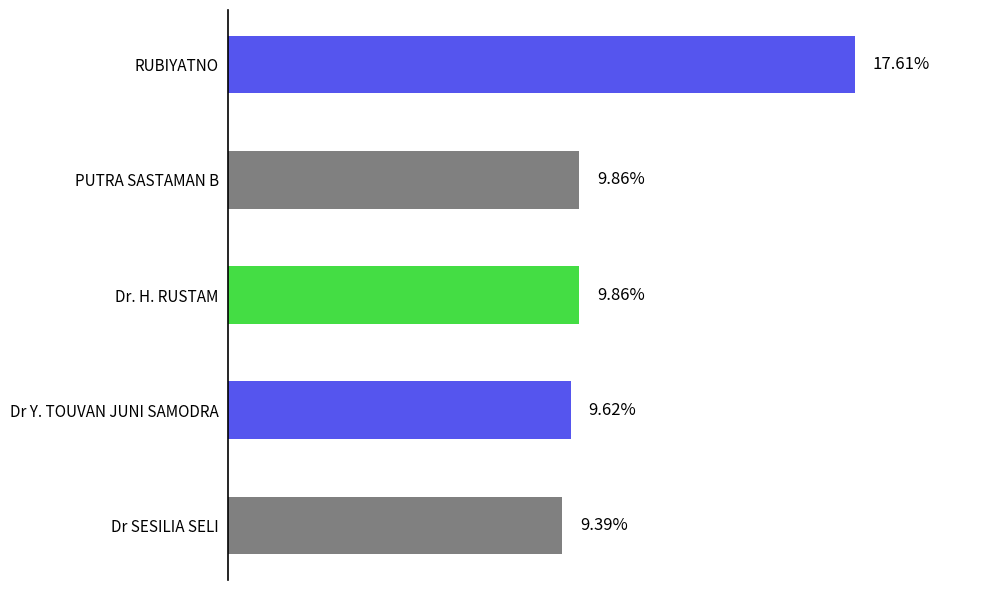

What is the label of the 2nd bar from the top?

PUTRA SASTAMAN B